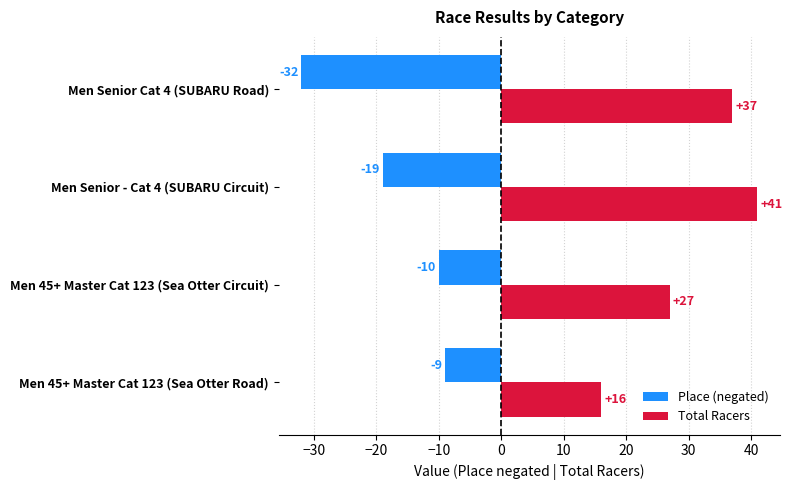

List the series in order of their overall mean, lowest first.

Place (negated), Total Racers